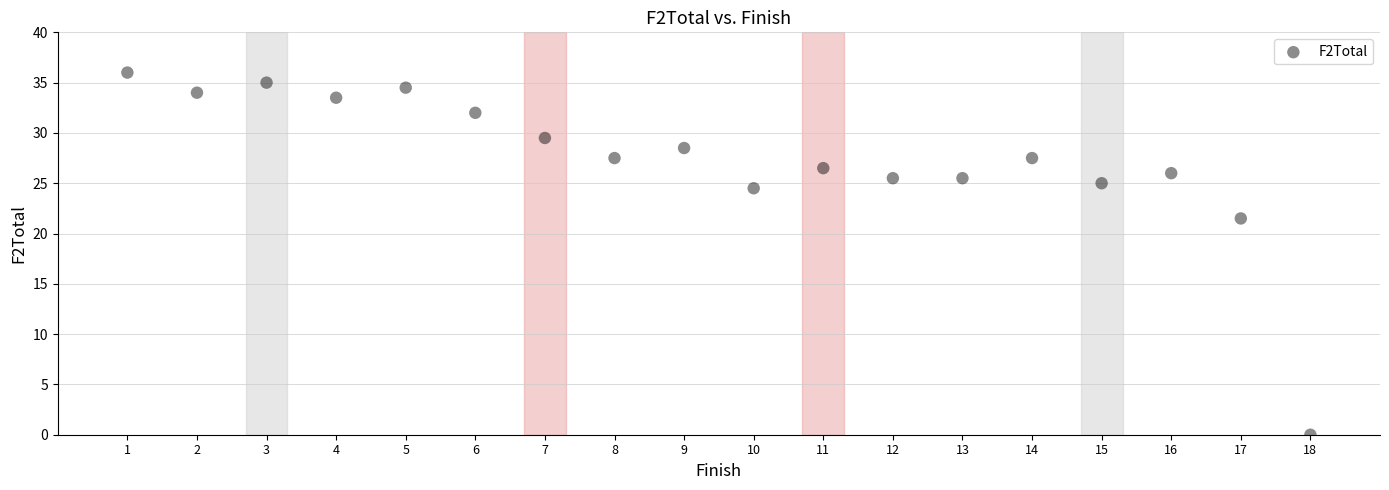

What is the range of X values (max minus min)?

17.0